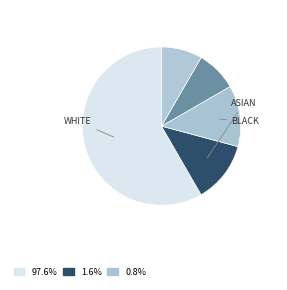

Count the number of slices in the pie.

5